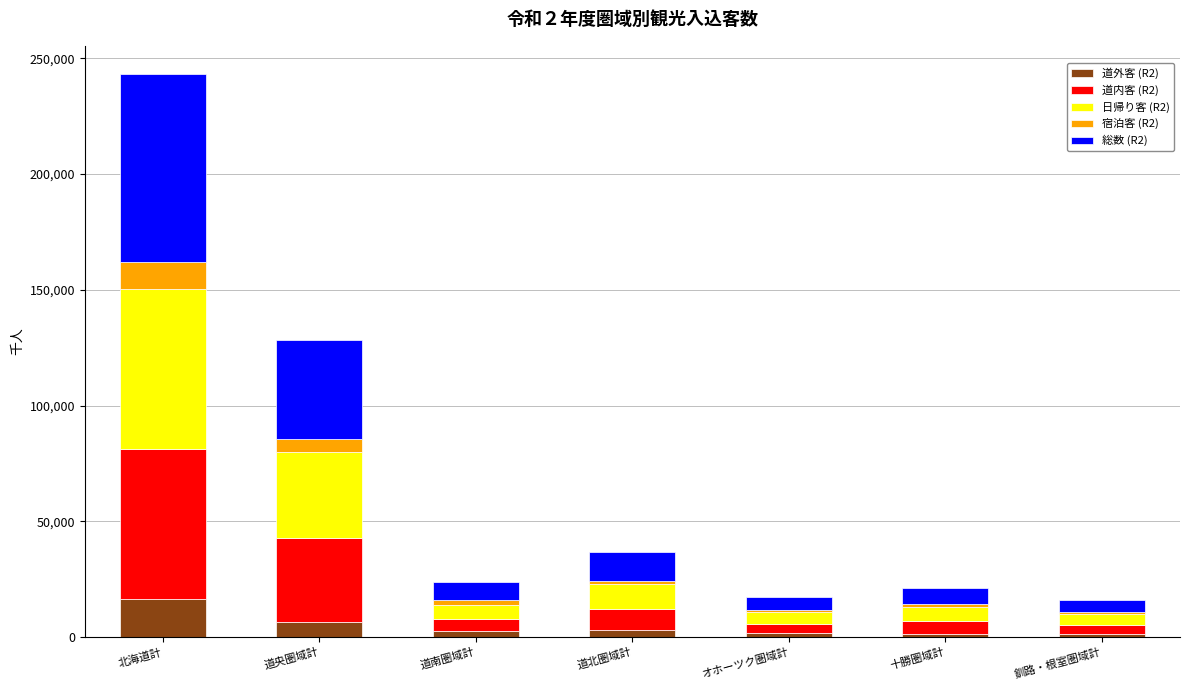

At which category is the sum across all series the highest?

北海道計